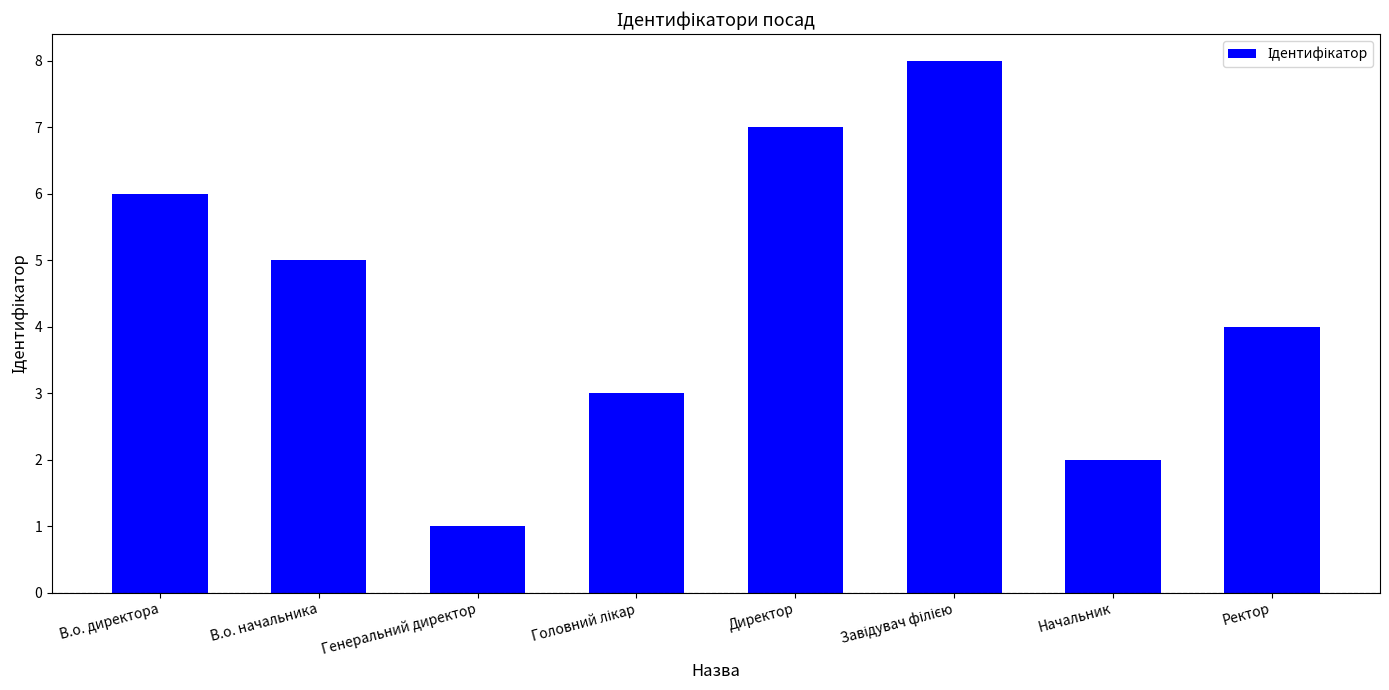

What is the value of the 5th bar from the left?

7